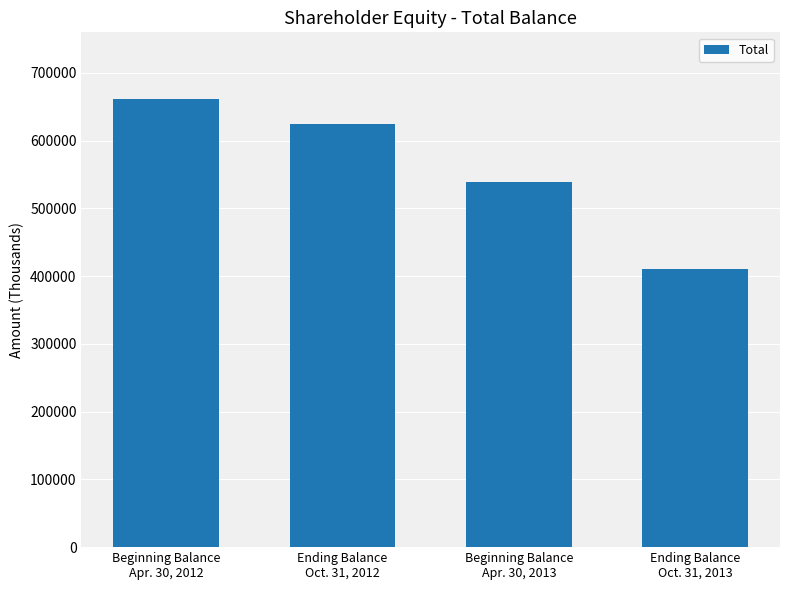

What is the smallest value displayed?

410174